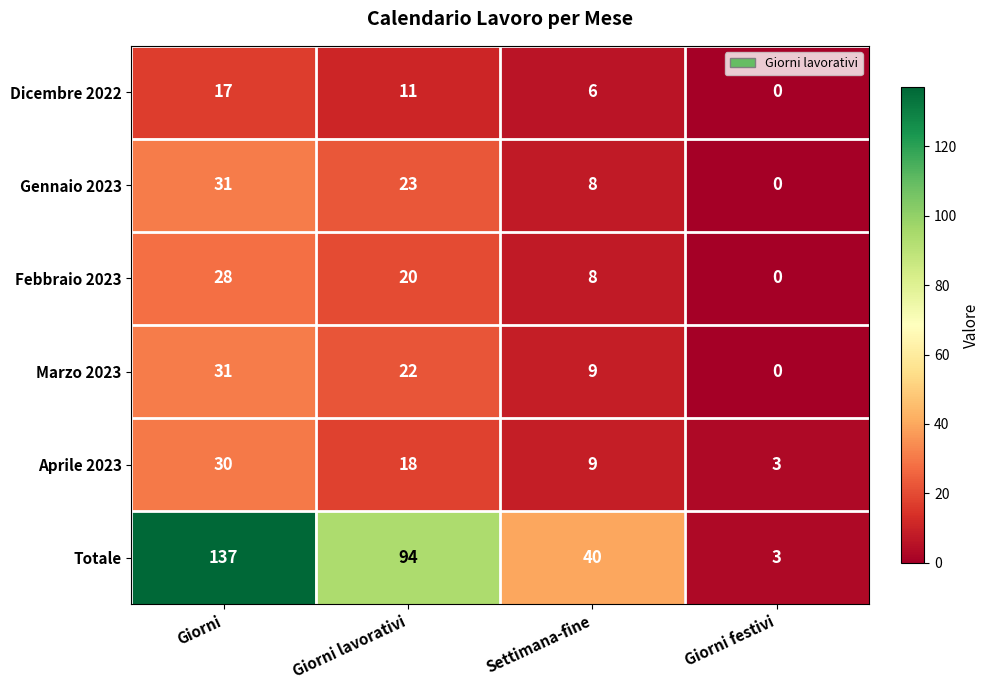

What is the total value across all series at Giorni festivi?

6